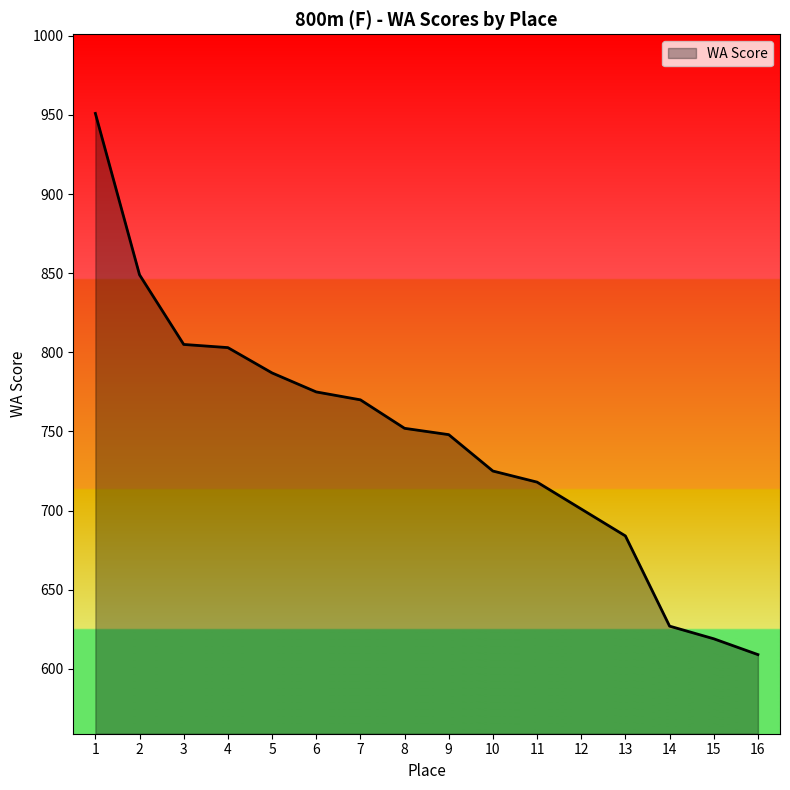

True or false: the data has more than 2 interior local peaks.

False